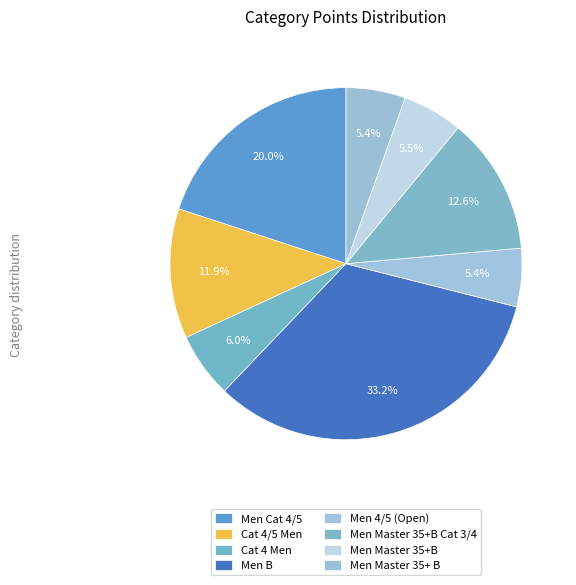

The Cat 4/5 Men slice represents 12% of the pie. True or false?

True